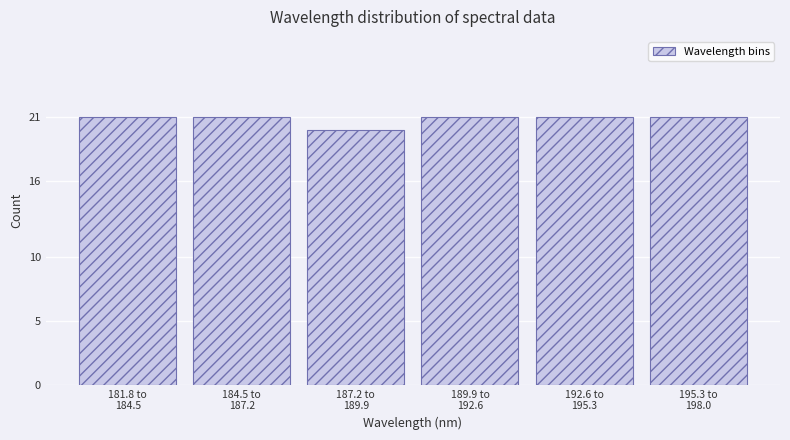

Reading left to right, transcribe all the data shown in this chart.

21	21	20	21	21	21